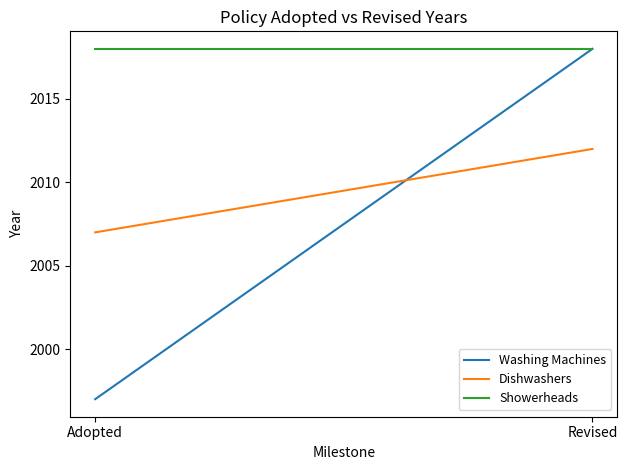

What is the label of the 1st point from the right?

Revised